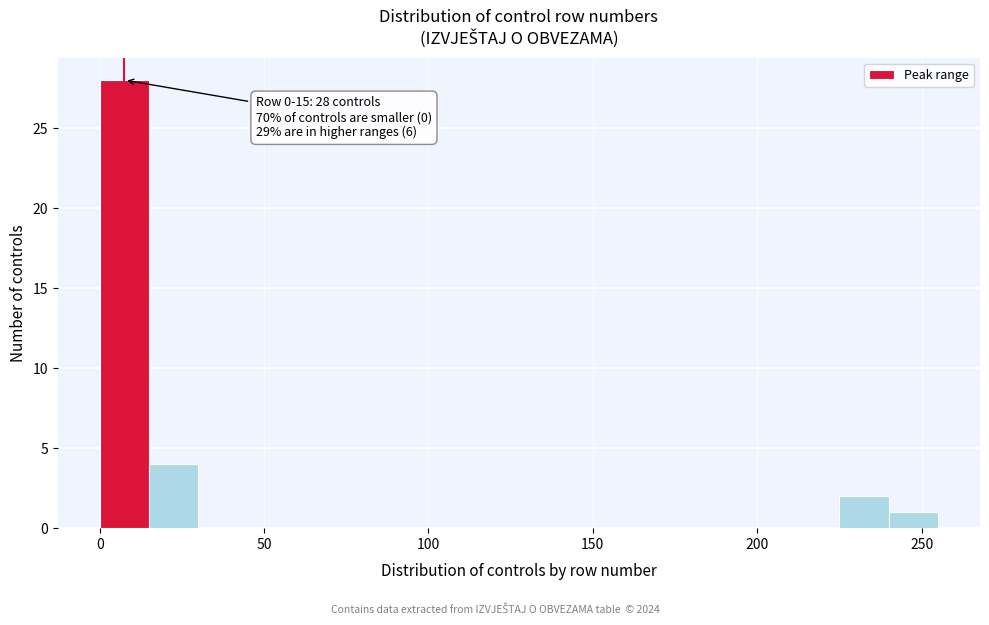

Around what value on the x-axis is the tallest bar? Give the approximate position of its centre, as read against the axis.

10